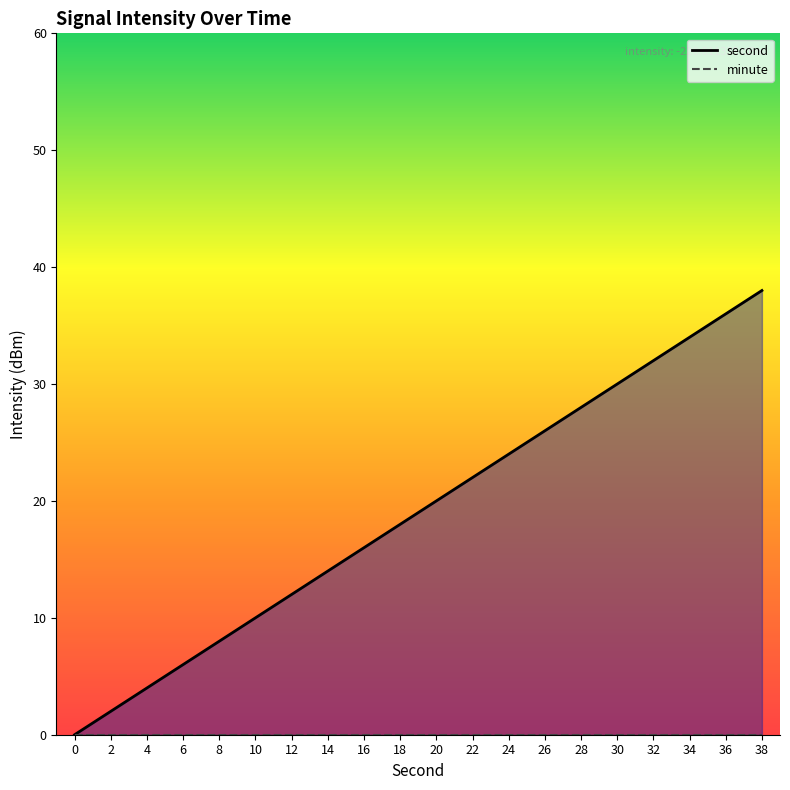

What is the value of the second point at the 12th from the left?

22